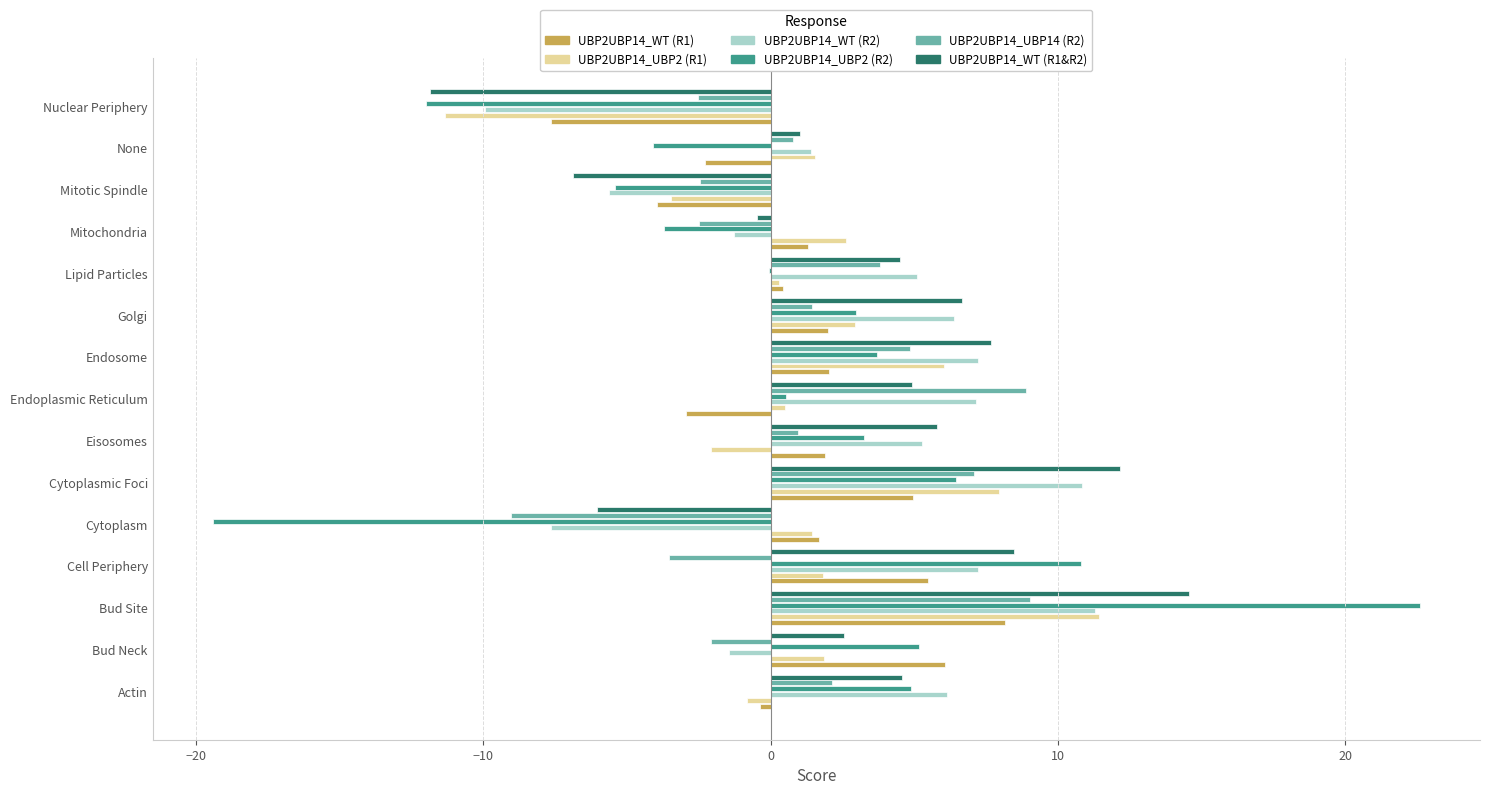

What is the sum of all UBP2UBP14_WT (R1&R2) values?

47.7